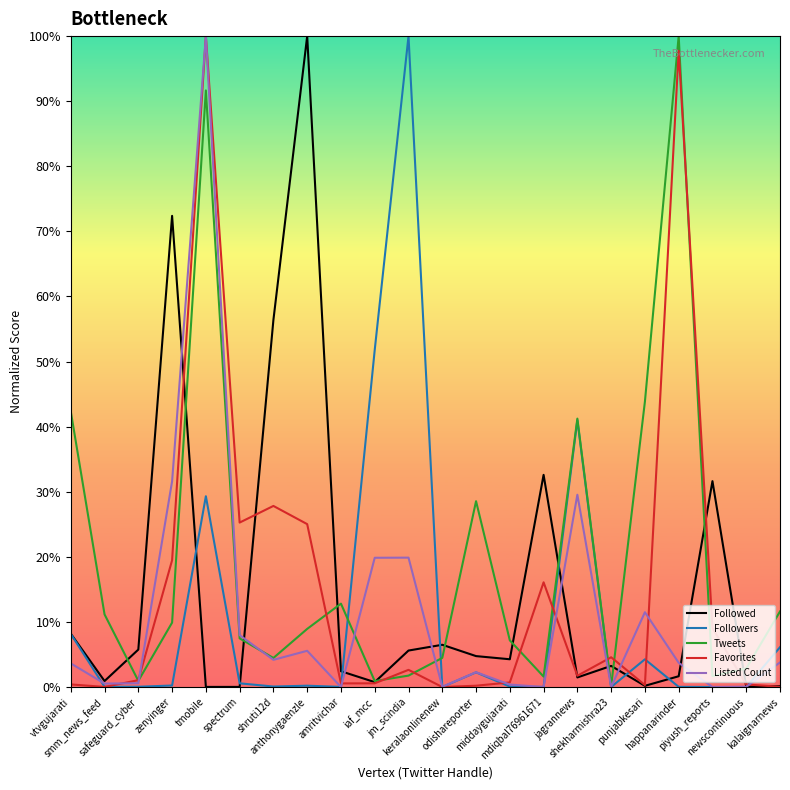

At piyush_reports, list the series in order from largest to smallest.

Followed, Favorites, Tweets, Followers, Listed Count